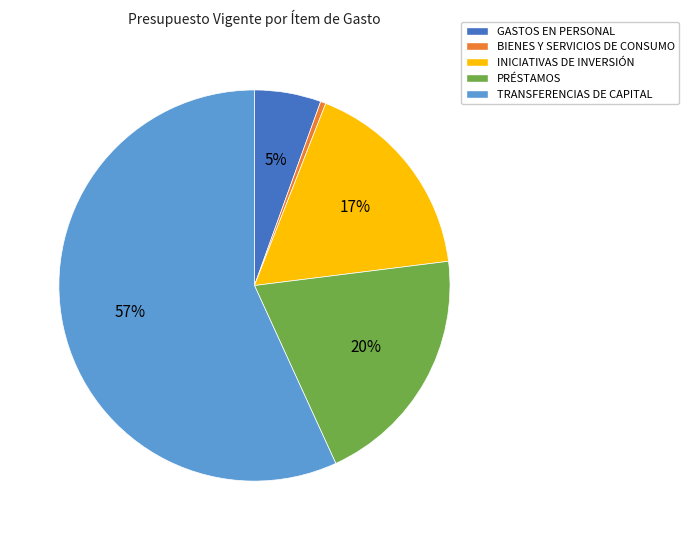

Which category has the biggest portion of the pie?

TRANSFERENCIAS DE CAPITAL